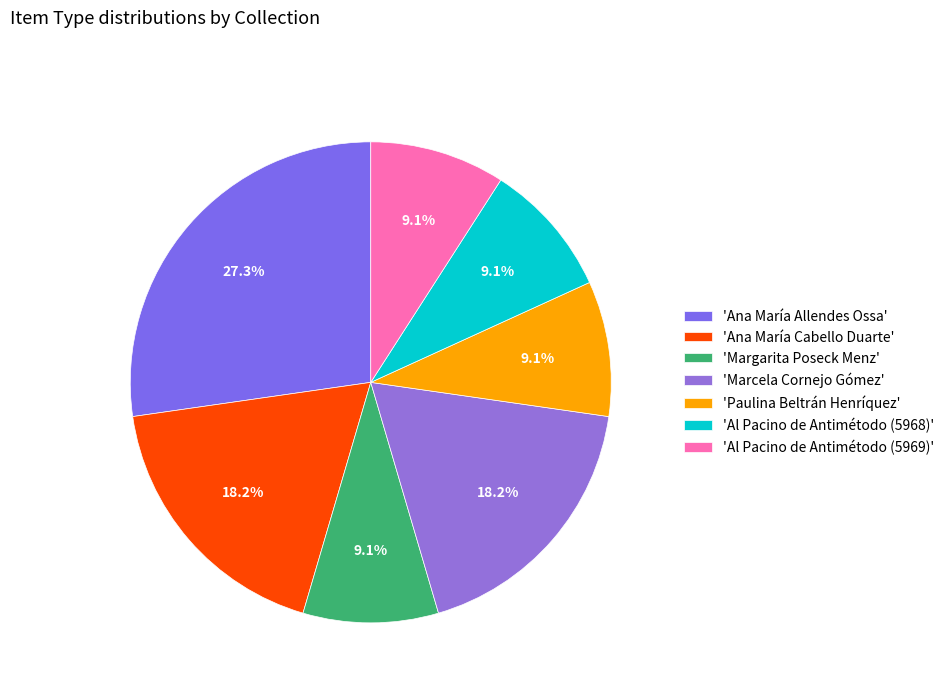

Is there a majority slice in this chart?

No